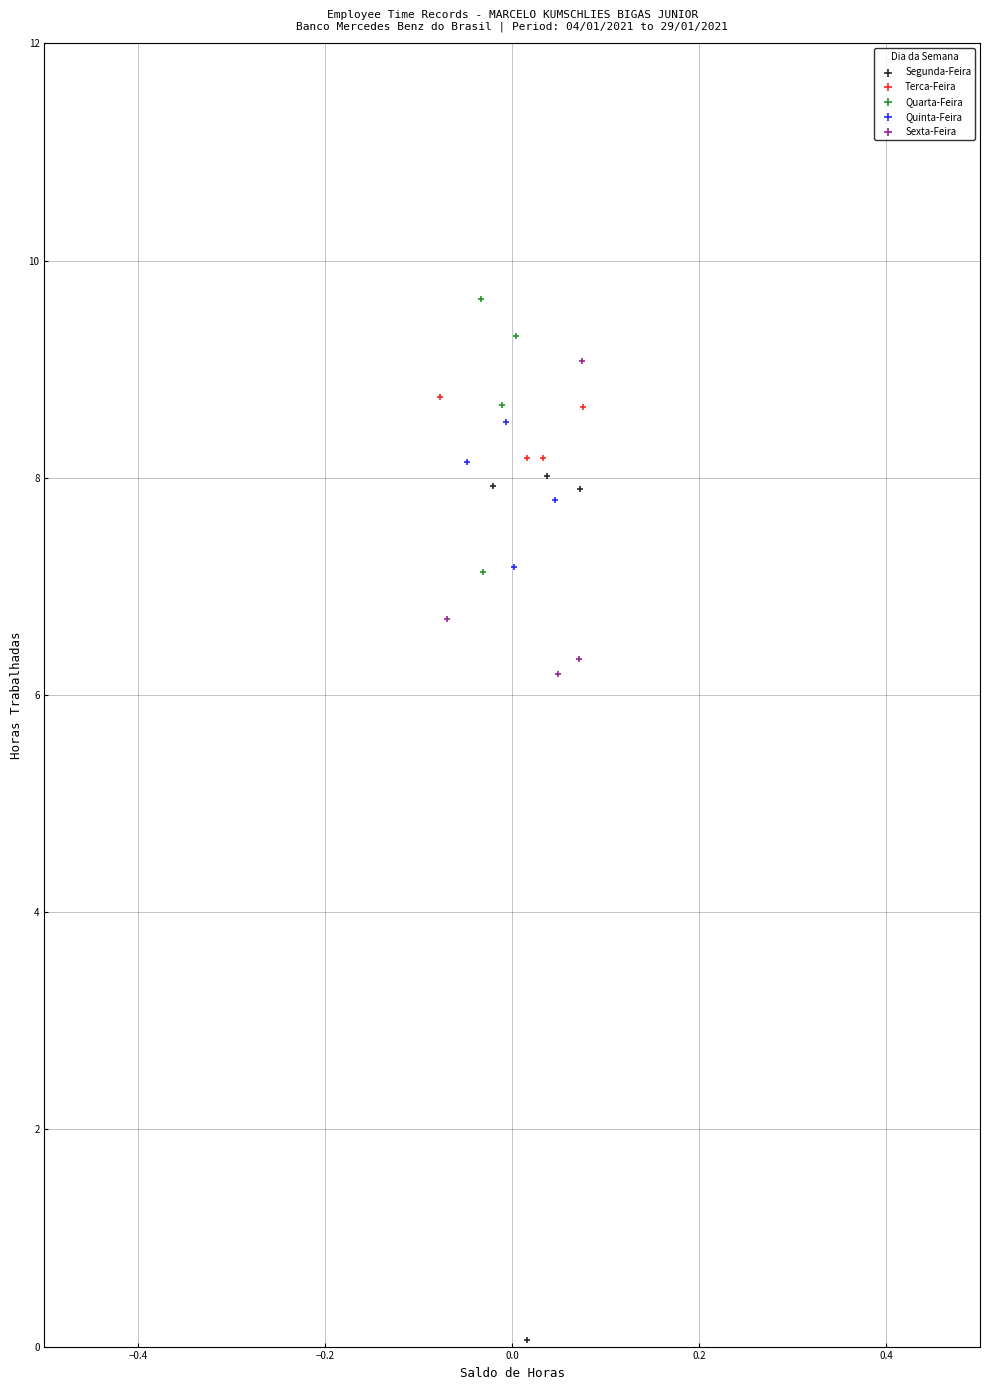

Which series contains the highest Y value?

Quarta-Feira